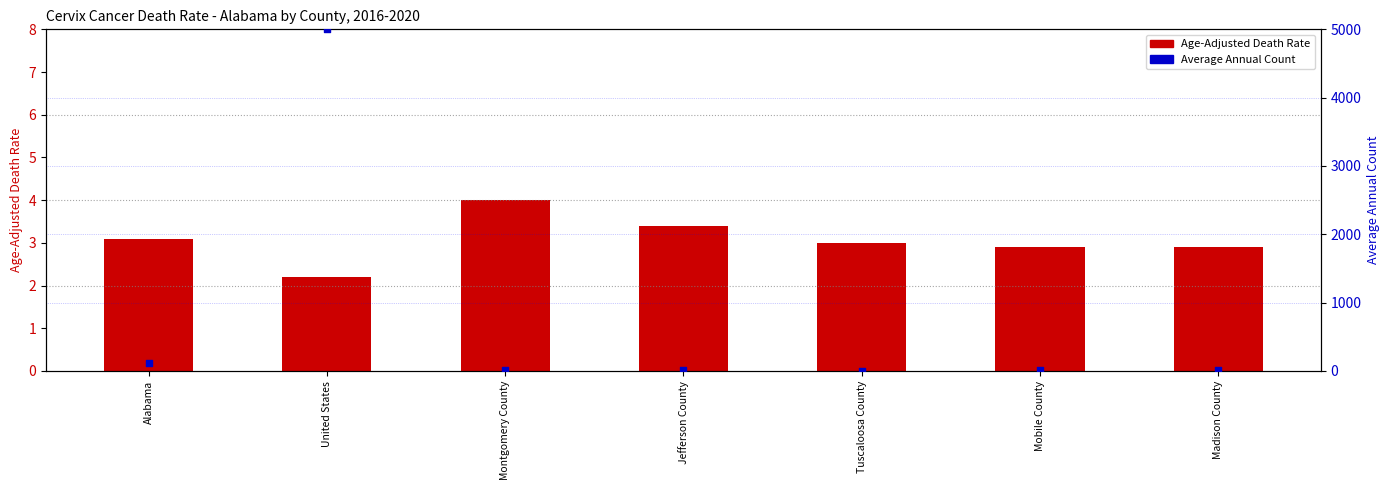

At which category is the sum across all series the highest?

United States